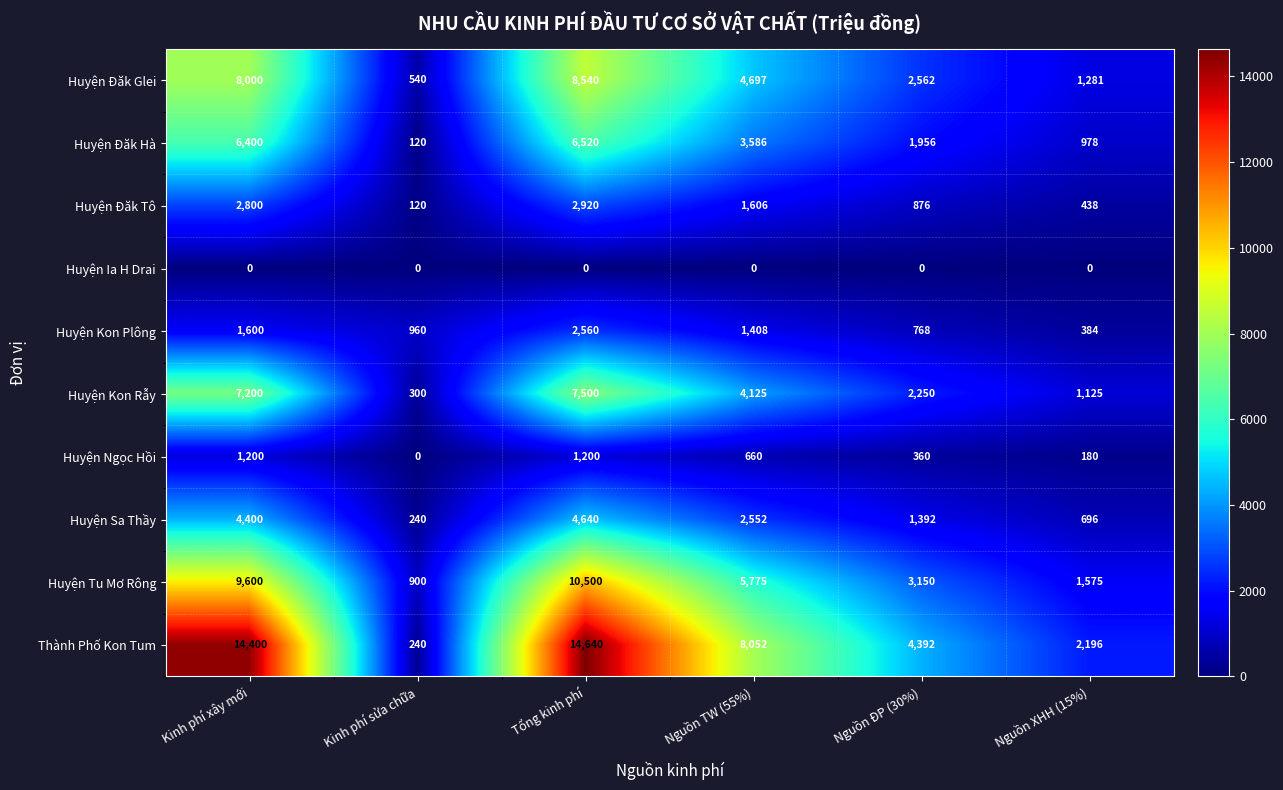

At which category is the sum across all series the highest?

Tổng kinh phí